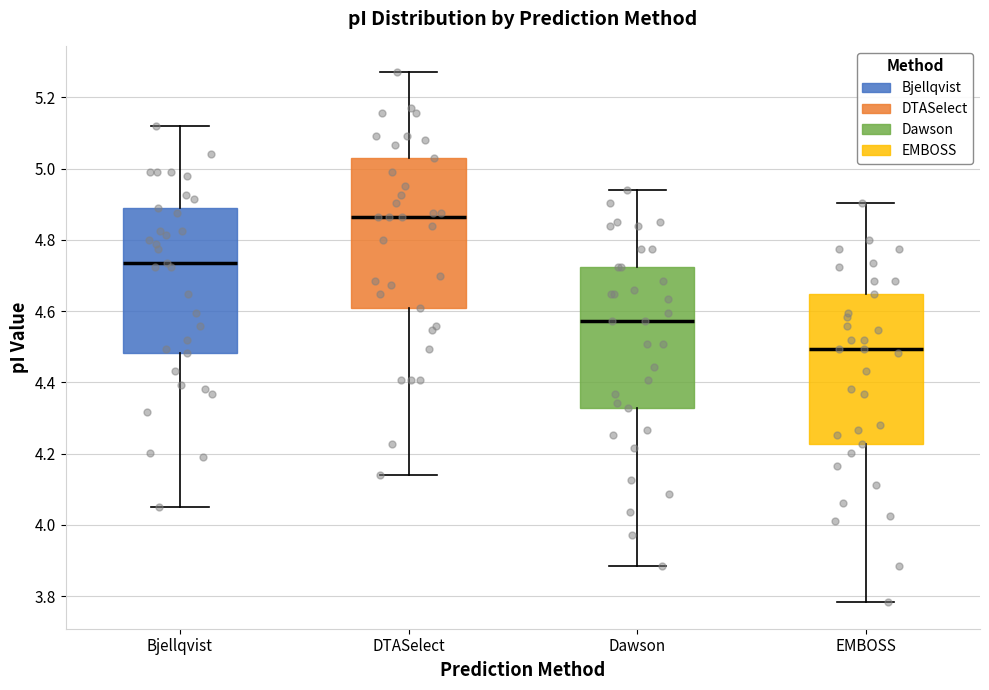

Which box's median line is the lowest?

EMBOSS